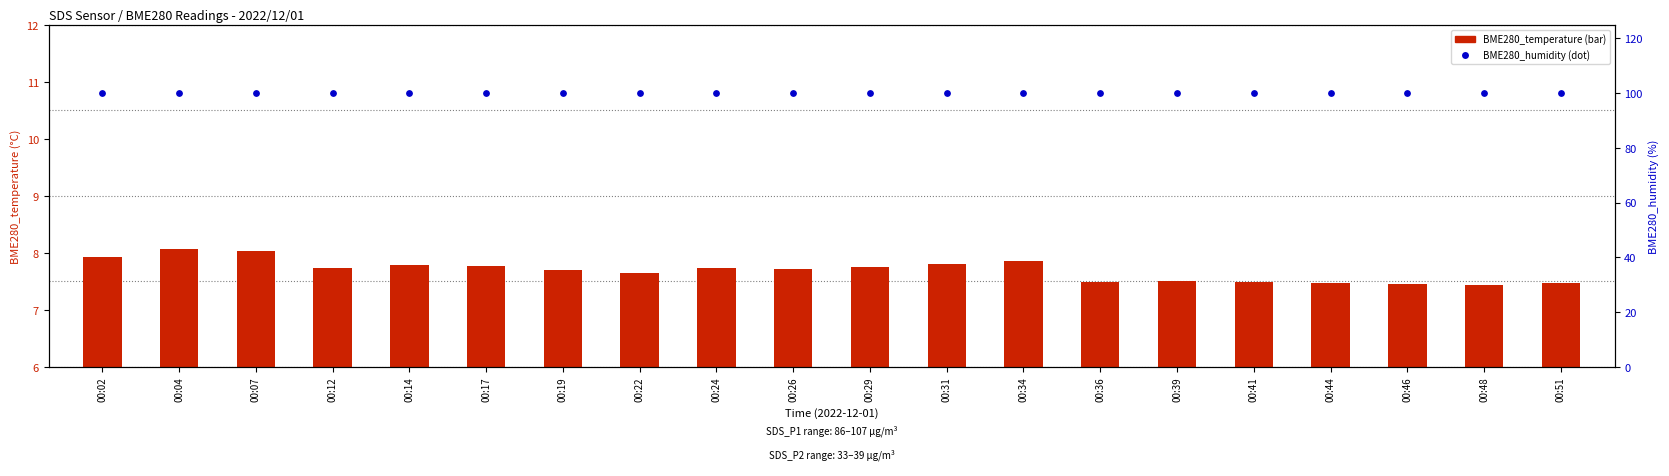

Which series has the largest total across all categories?

BME280_humidity